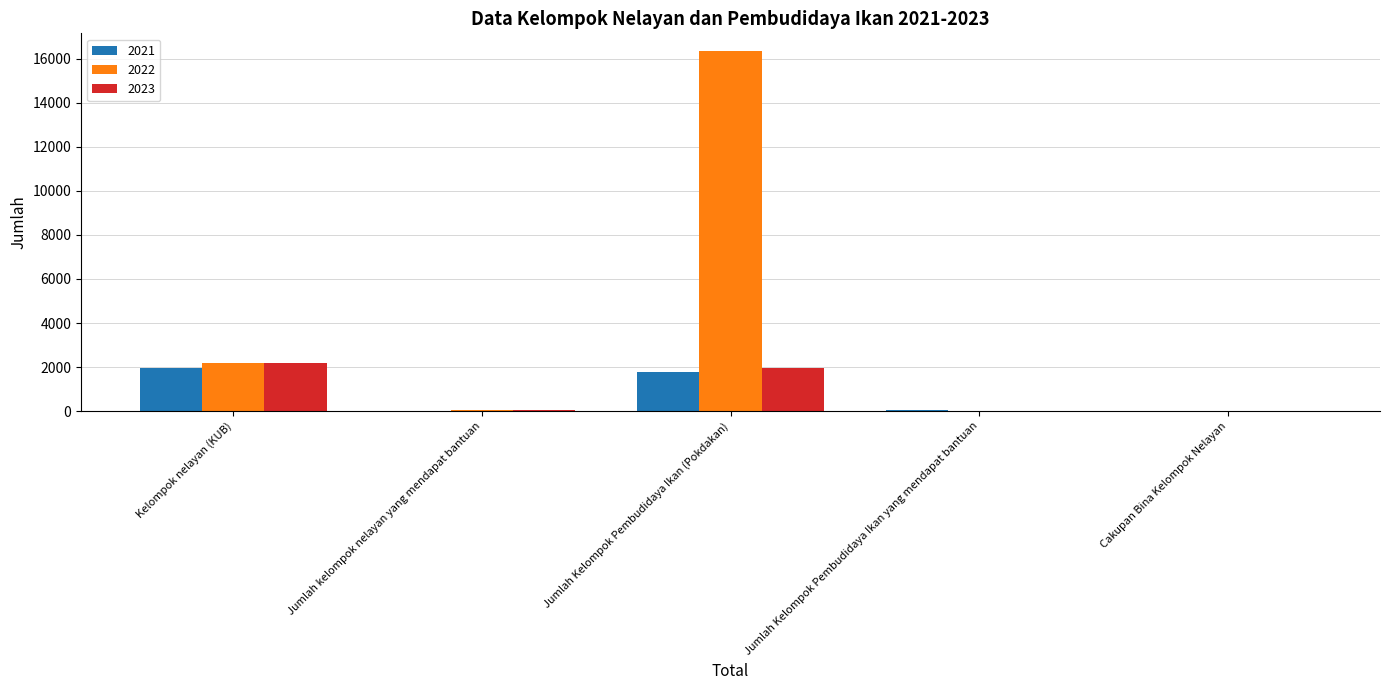

At which category is the sum across all series the highest?

Jumlah Kelompok Pembudidaya Ikan (Pokdakan)